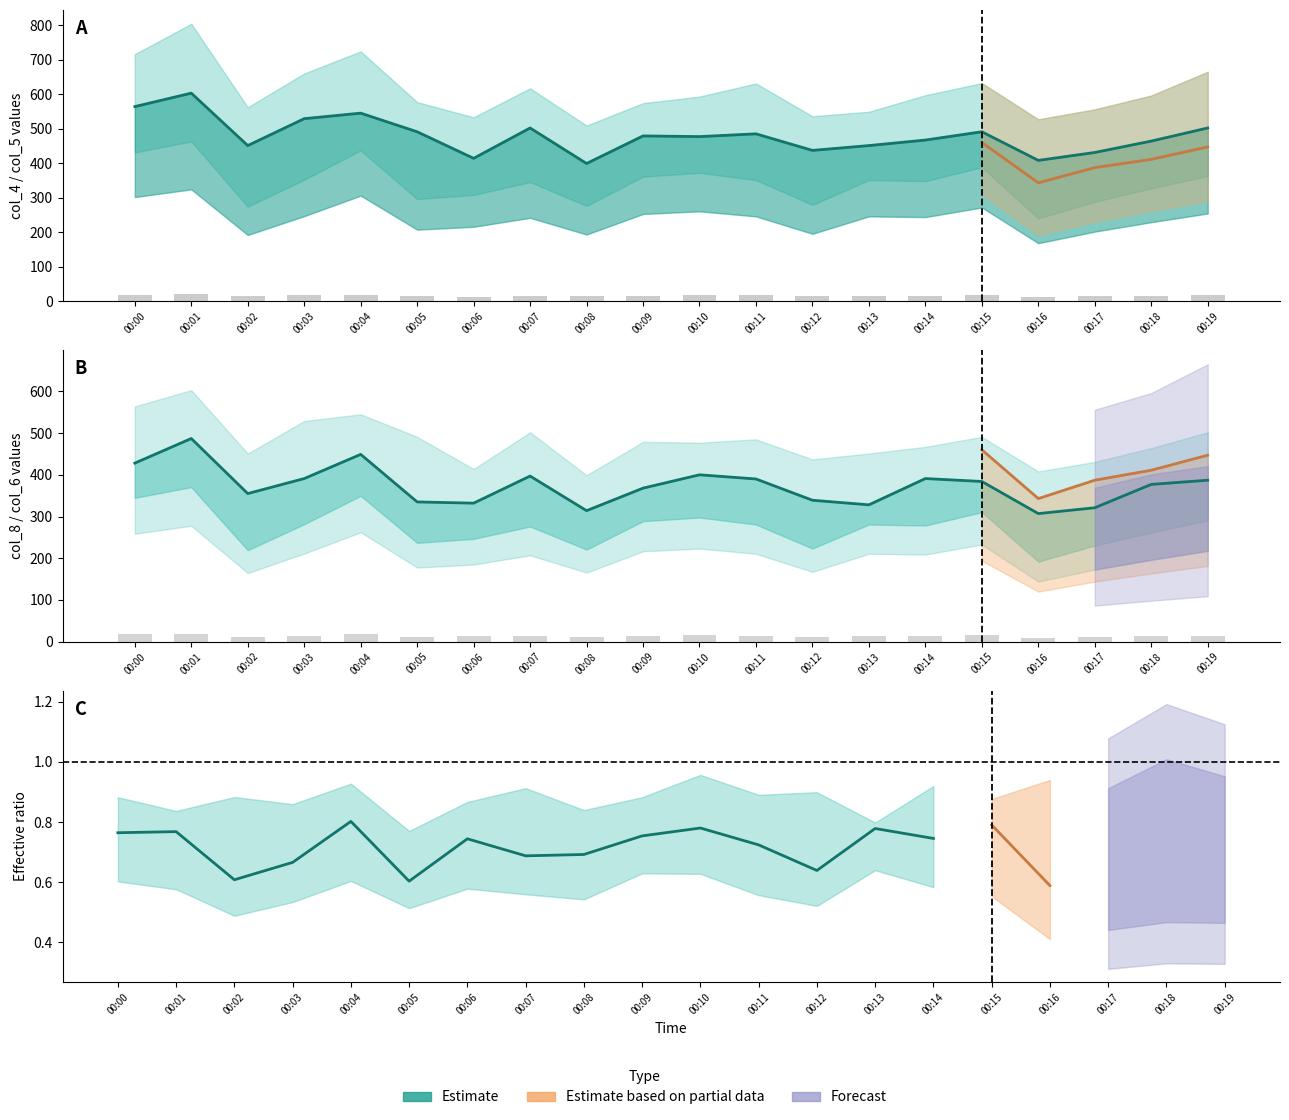

Are the bars grouped side by side (vs. stacked)?

Yes